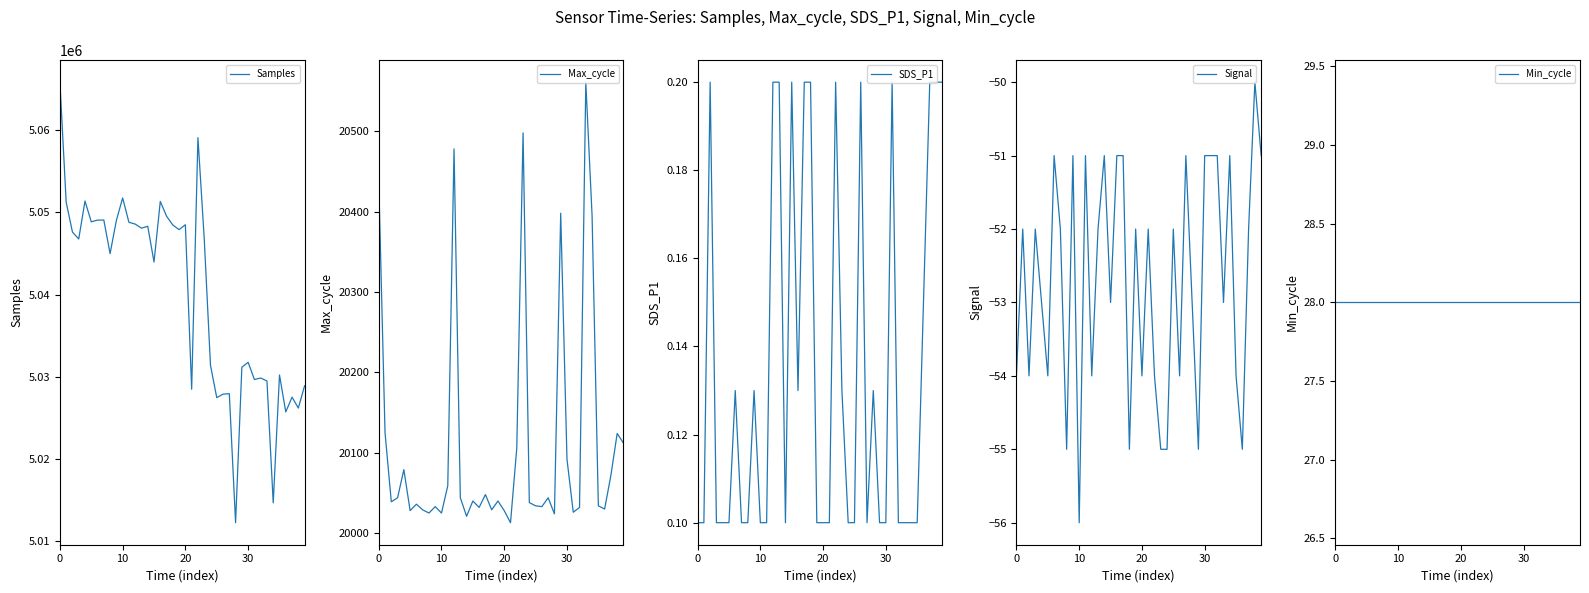

Which category has the lowest value in the Signal series?

10